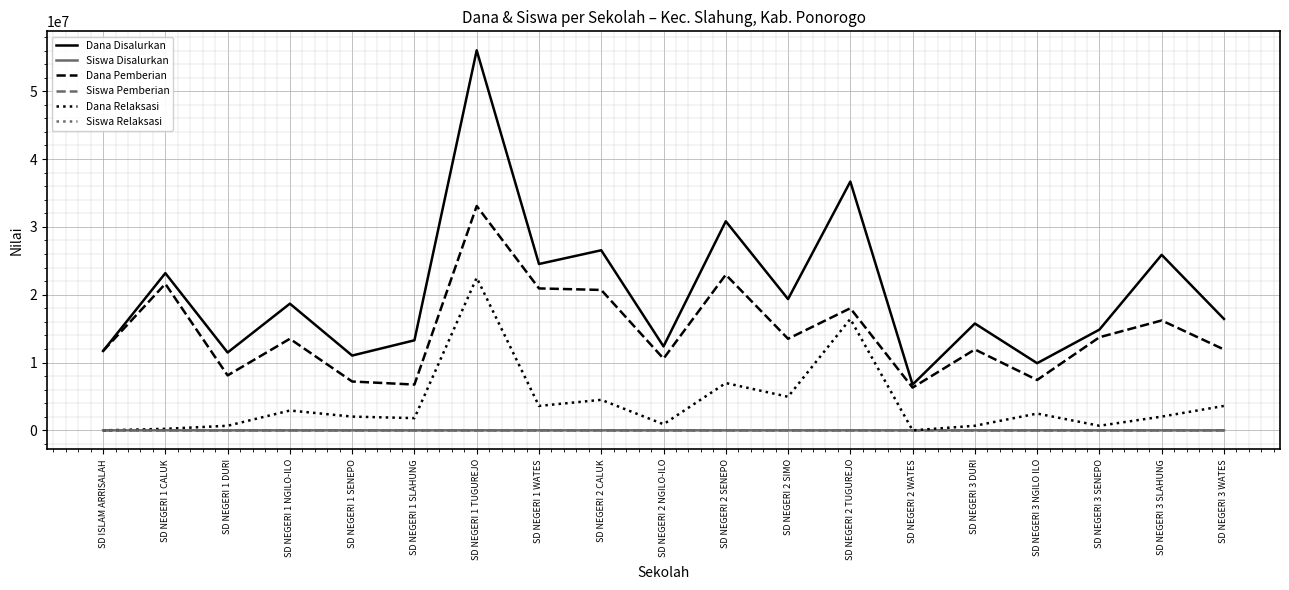

True or false: Dana Relaksasi has more than 0 interior local peaks.

True